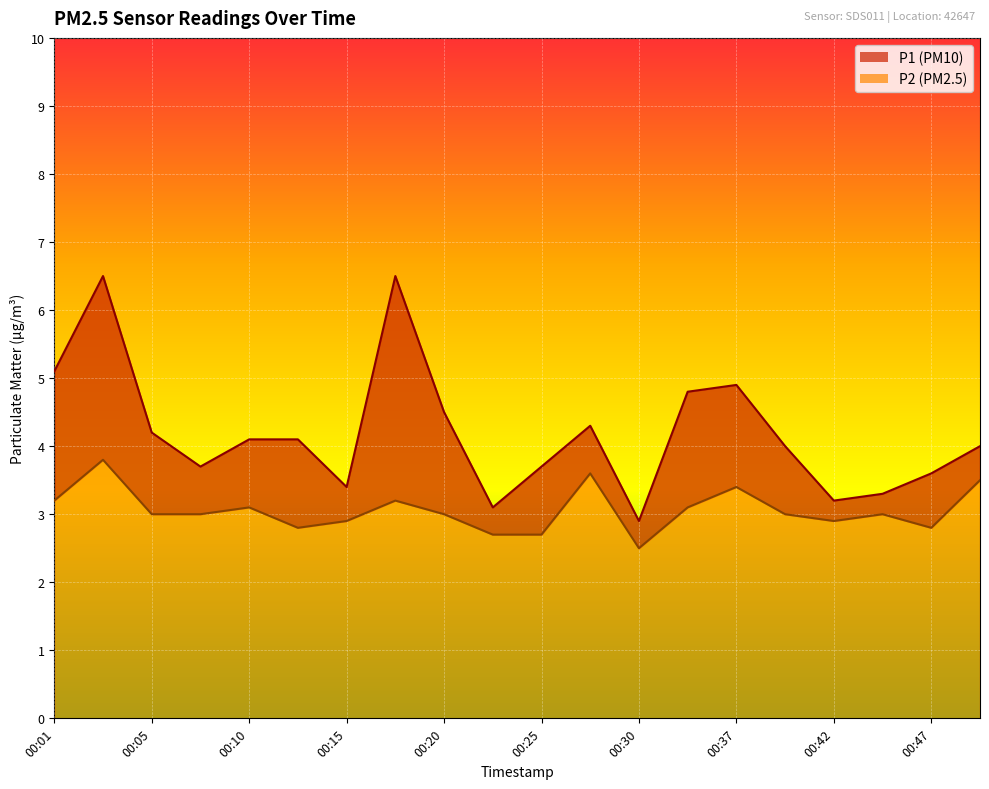

What is the smallest value displayed?

2.5